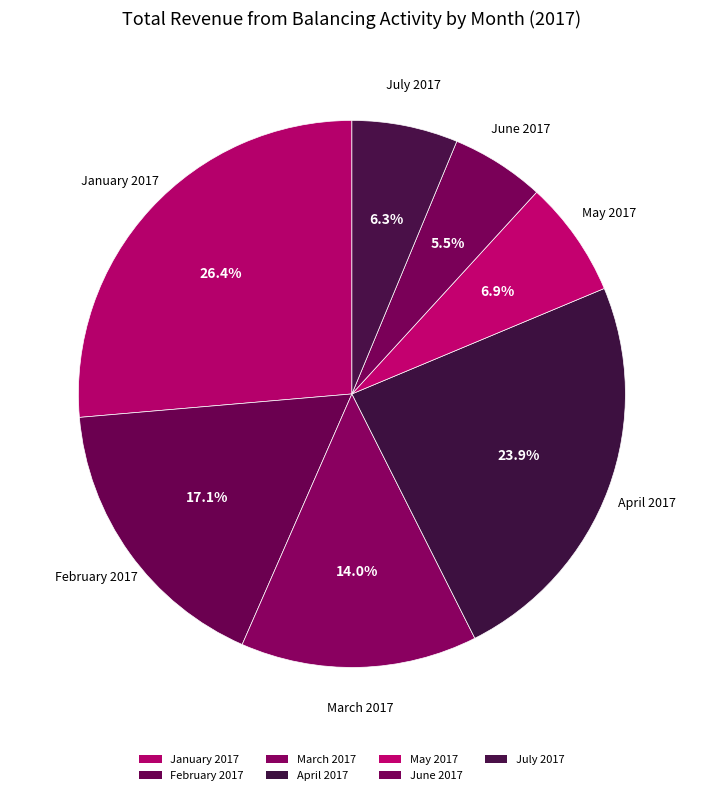

Count the number of slices in the pie.

7